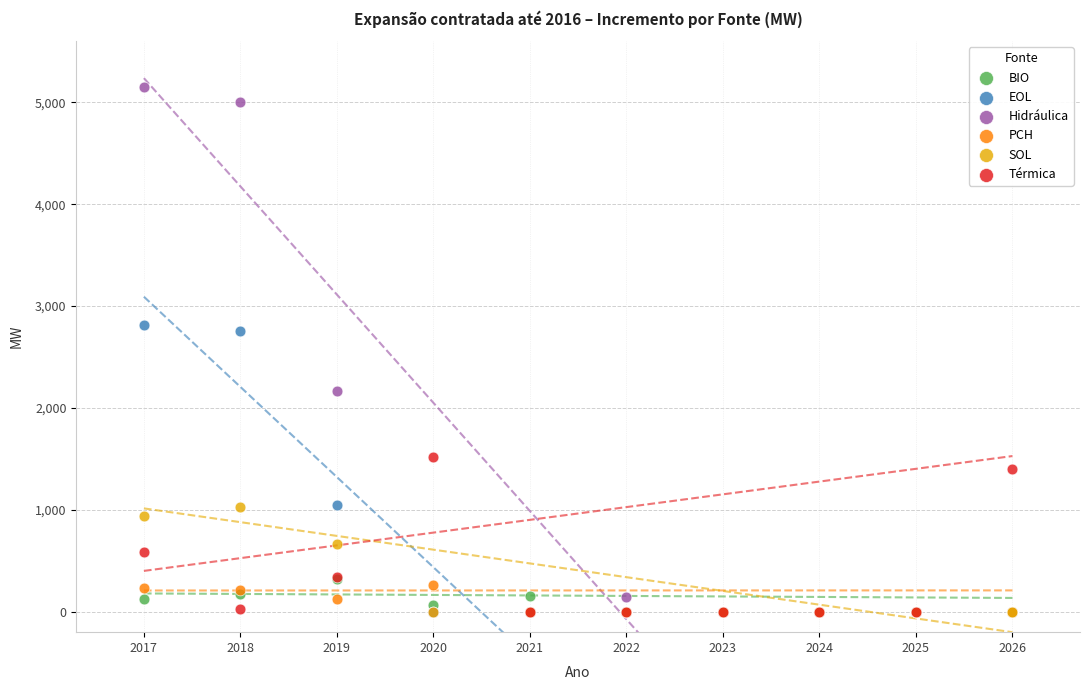

Across all series, what Y value is closest to 2574?

2755